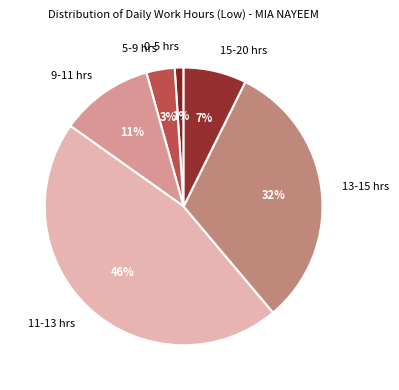

Which has a higher value, 13-15 hrs or 5-9 hrs?

13-15 hrs